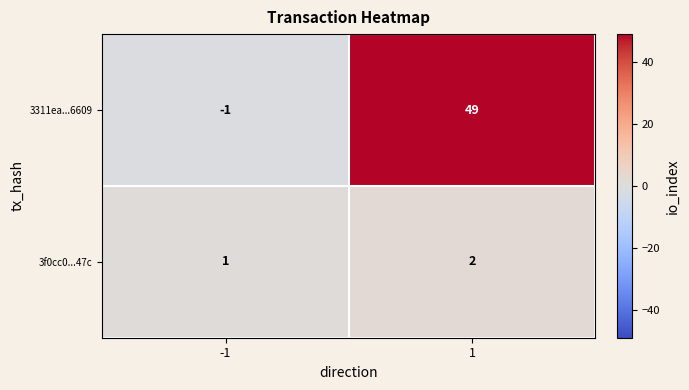

Which series changed the most between -1 and 1?

3311ea...6609